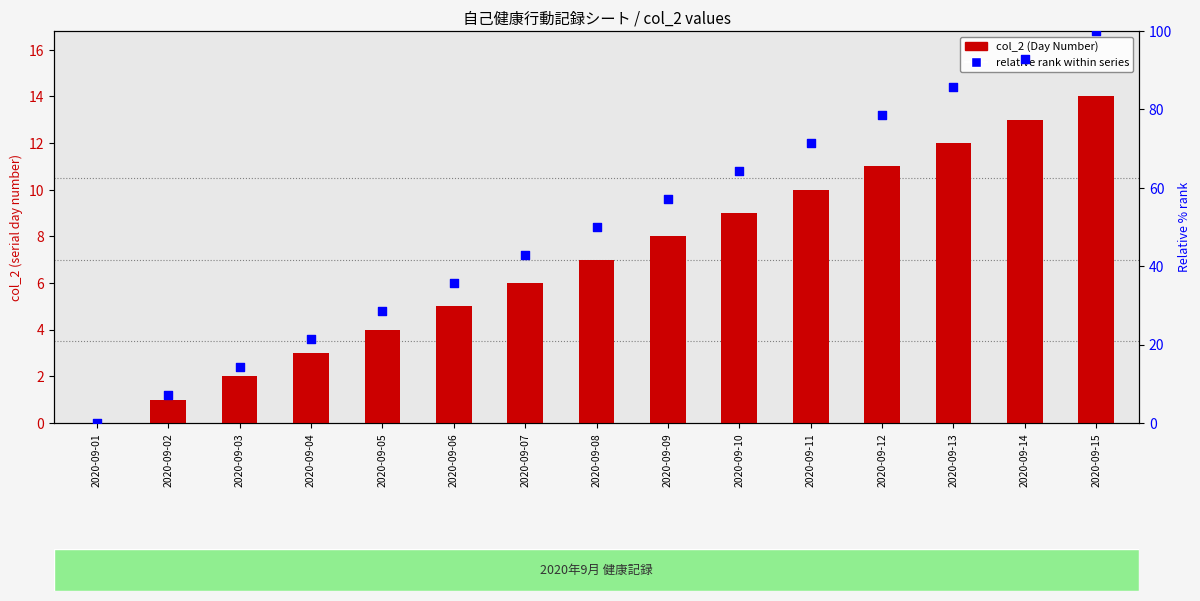

Which series reaches the maximum Y coordinate?

relative rank within series